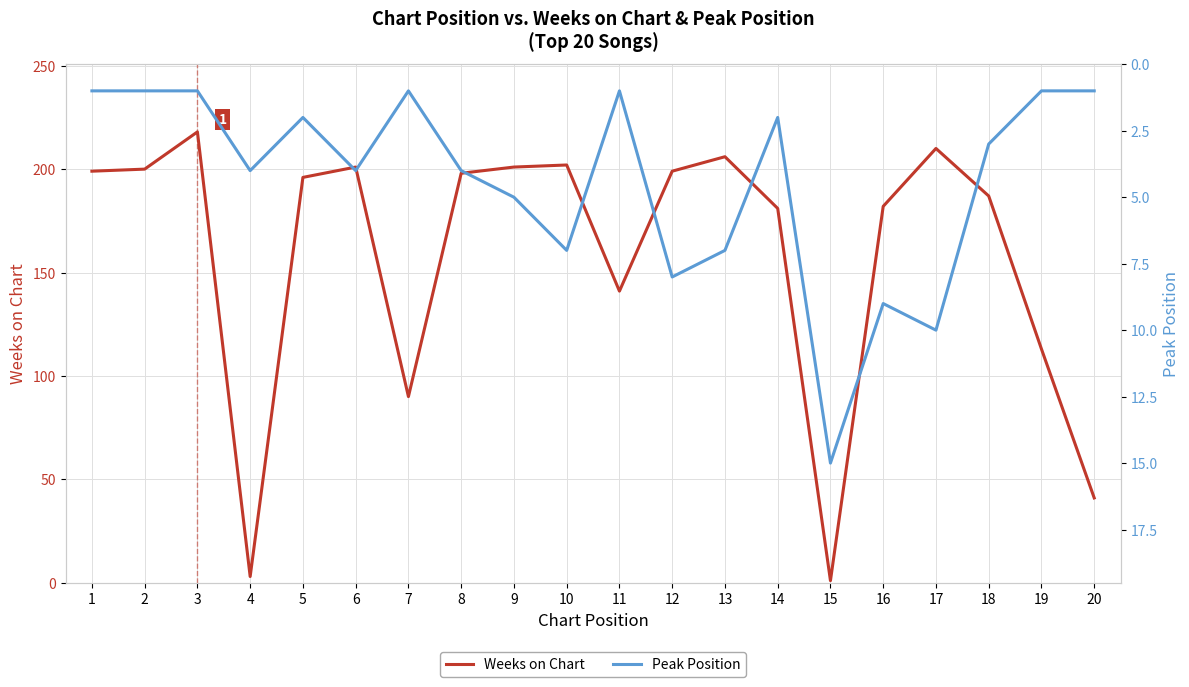

True or false: Weeks on Chart has a value of 199 at 12.

True